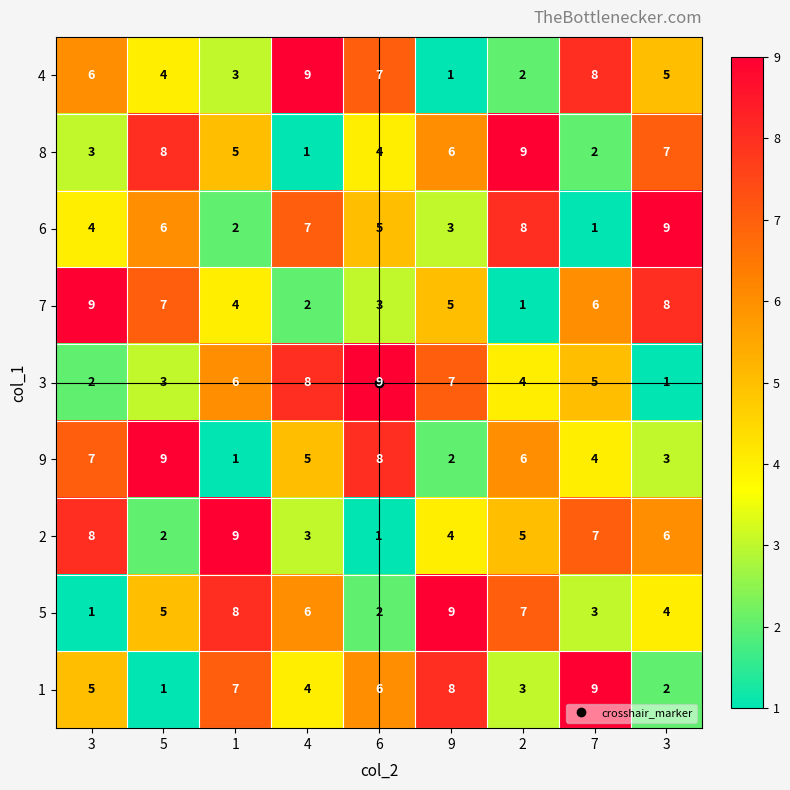

How many data points does each series have?

9